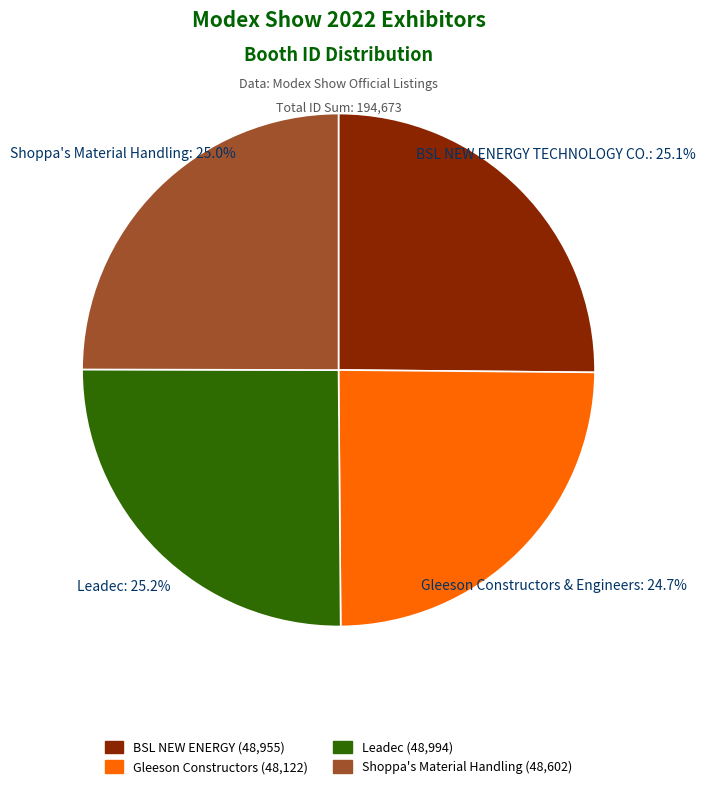

How many slices are in this pie chart?

4